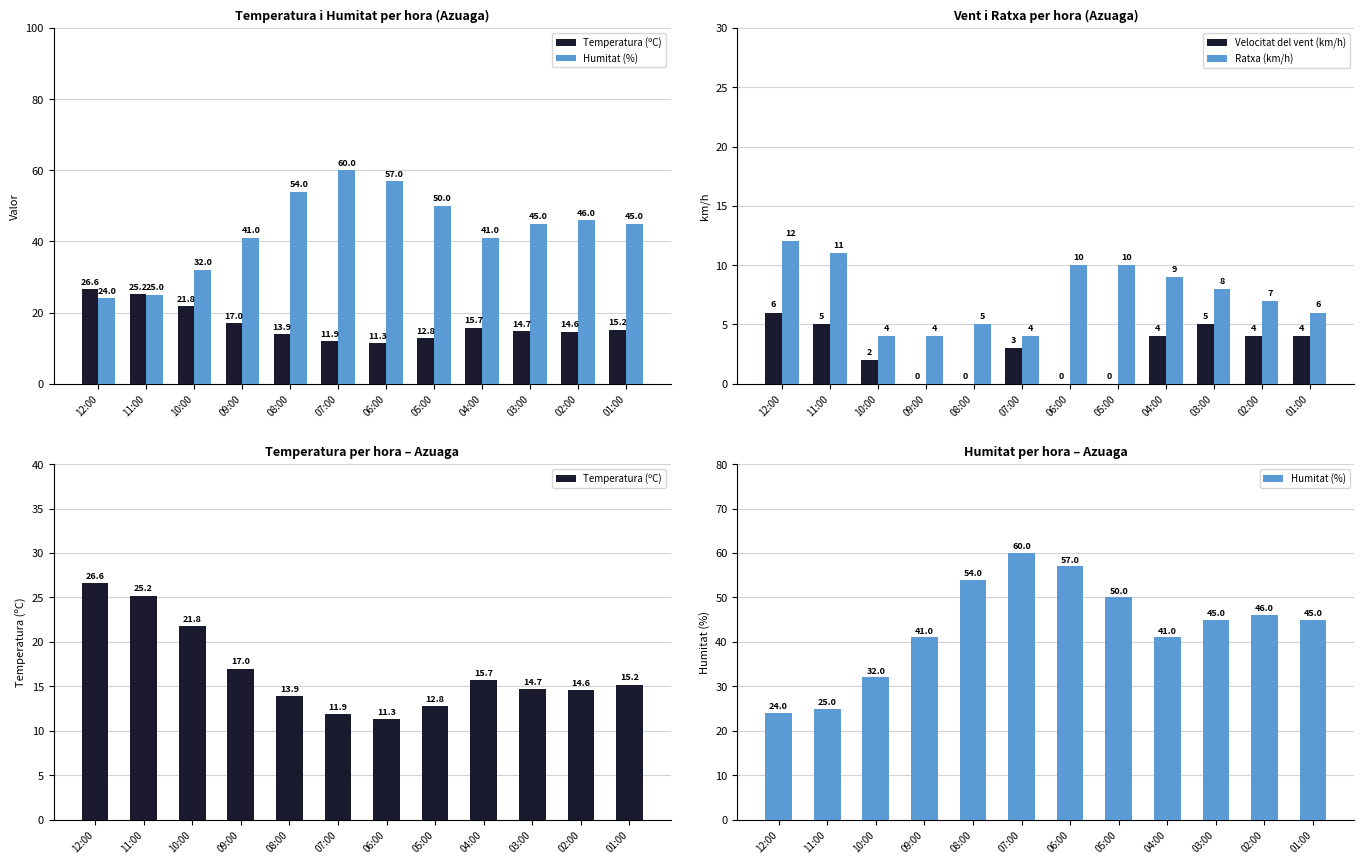

Between 12:00 and 06:00, which is larger?

12:00